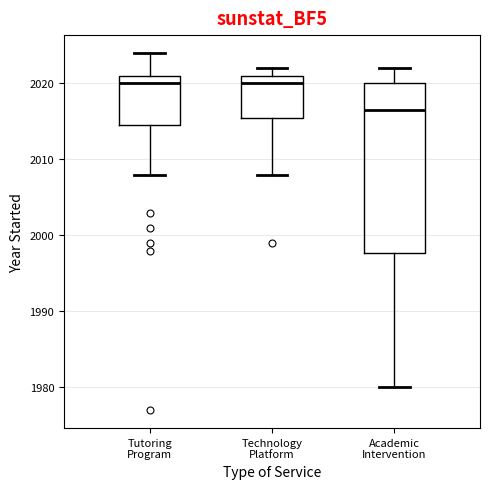

Where does the lower whisker of the box for Tutoring Program end on the y-axis? The values are not printed on the chart, so give them approximately, as read against the axis.

2008